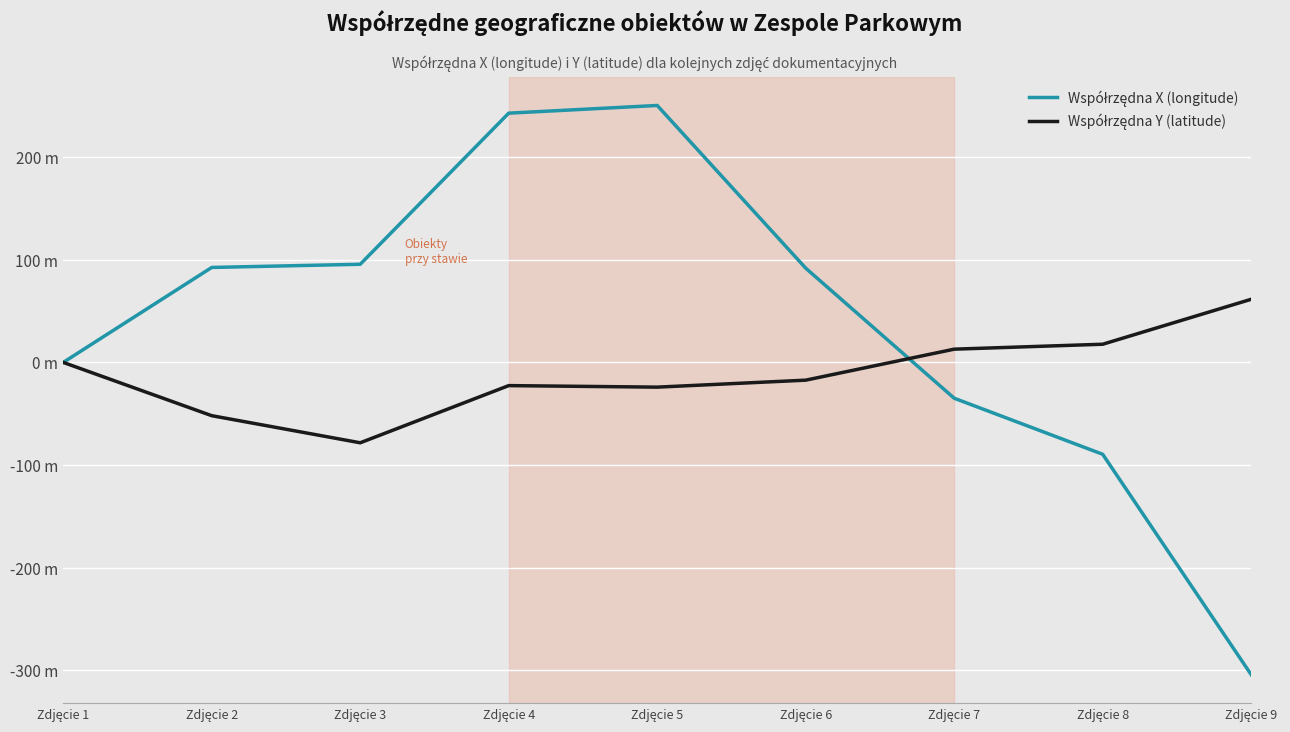

Does the chart have visible grid lines?

Yes